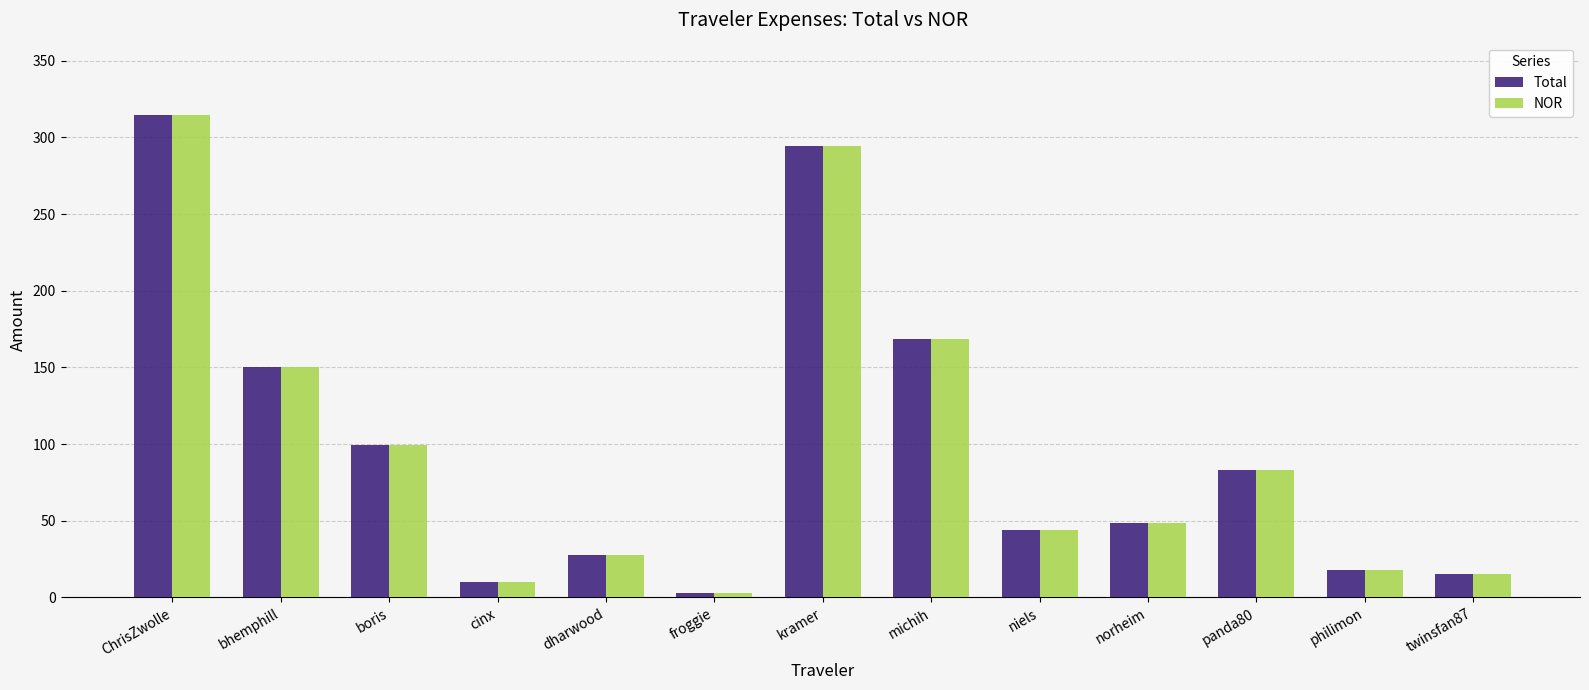

What is the average value of the Total series?

98.2